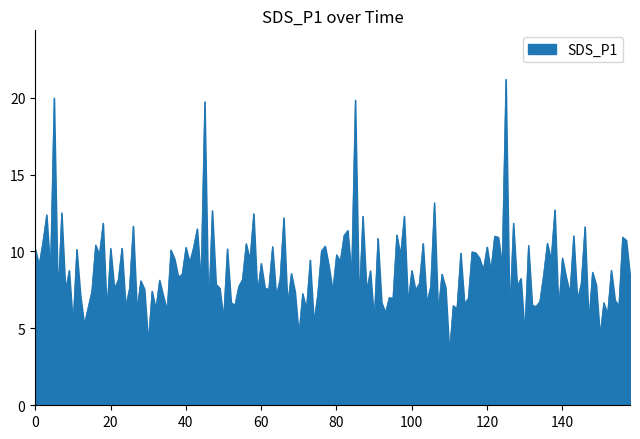

What is the greatest value displayed?

21.2